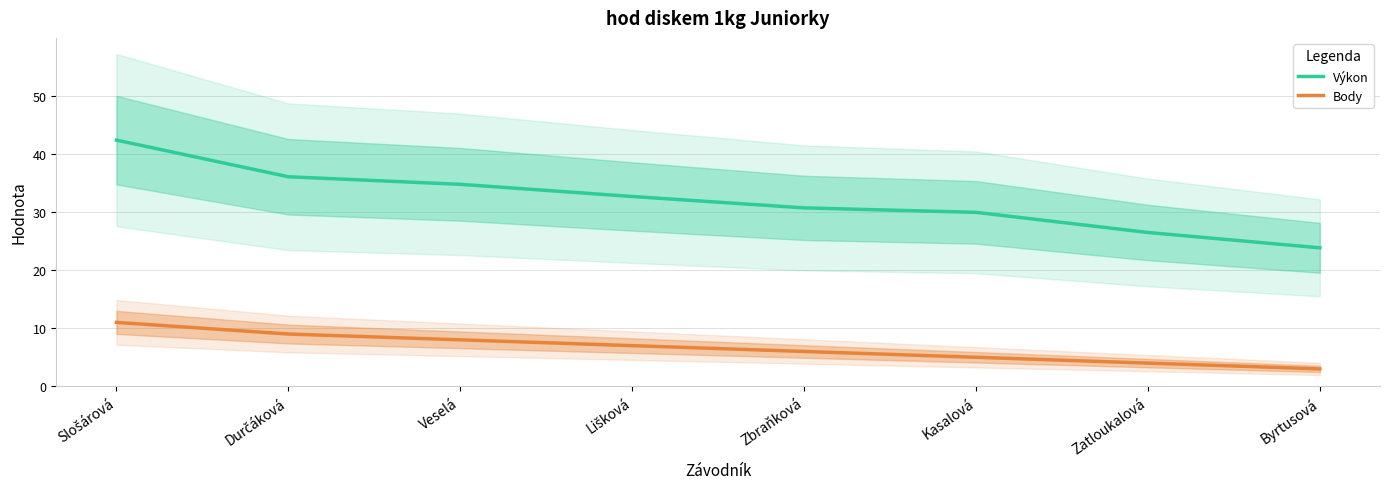

Reading left to right, transcribe all the data shown in this chart.

Výkon: 42.3	36.0	34.7	32.6	30.7	29.9	26.5	23.8
Body: 11.0	9.0	8.0	7.0	6.0	5.0	4.0	3.0